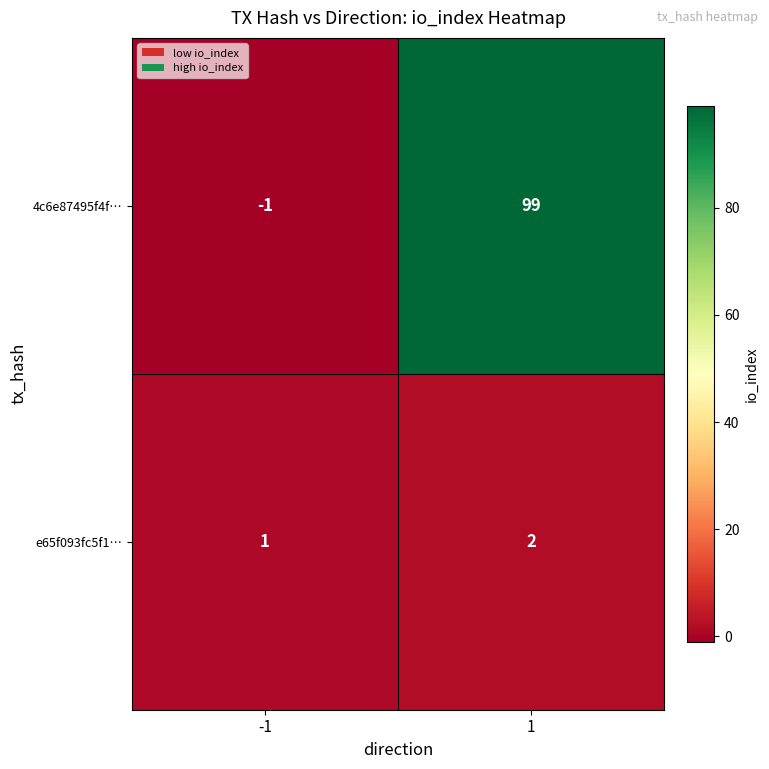

Rank the series by their maximum value, from highest to lowest.

4c6e87495f4f…, e65f093fc5f1…